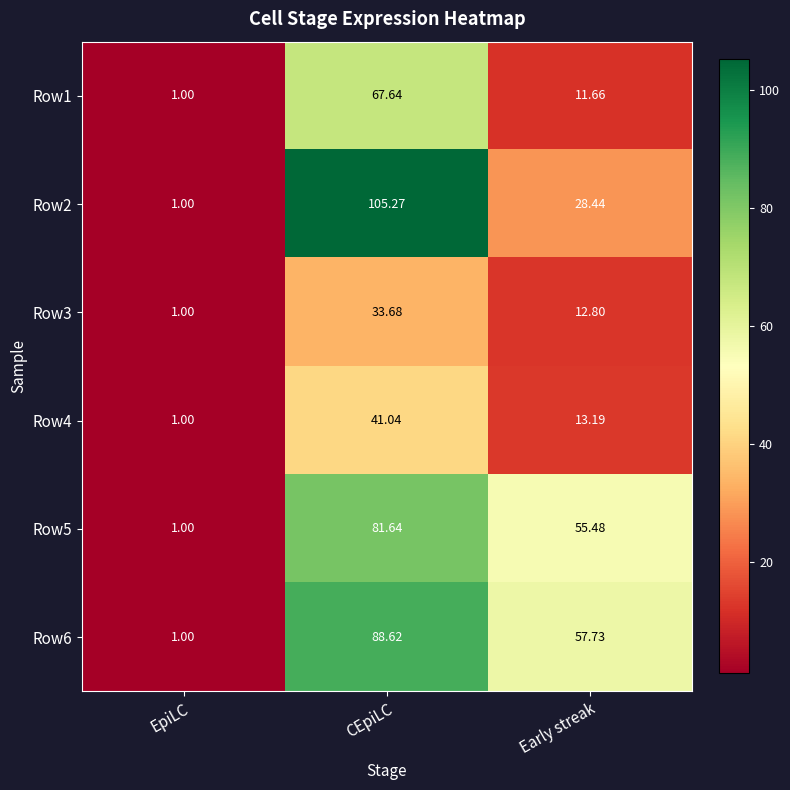

Which series has the largest total across all categories?

Row6